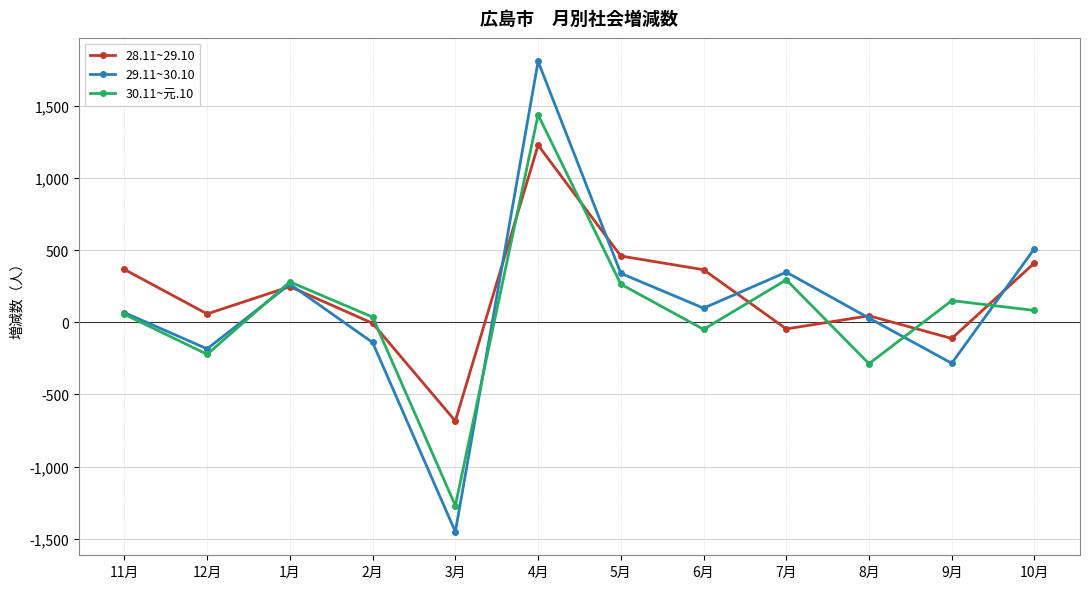

At which category does 30.11~元.10 reach its first local valley?

12月